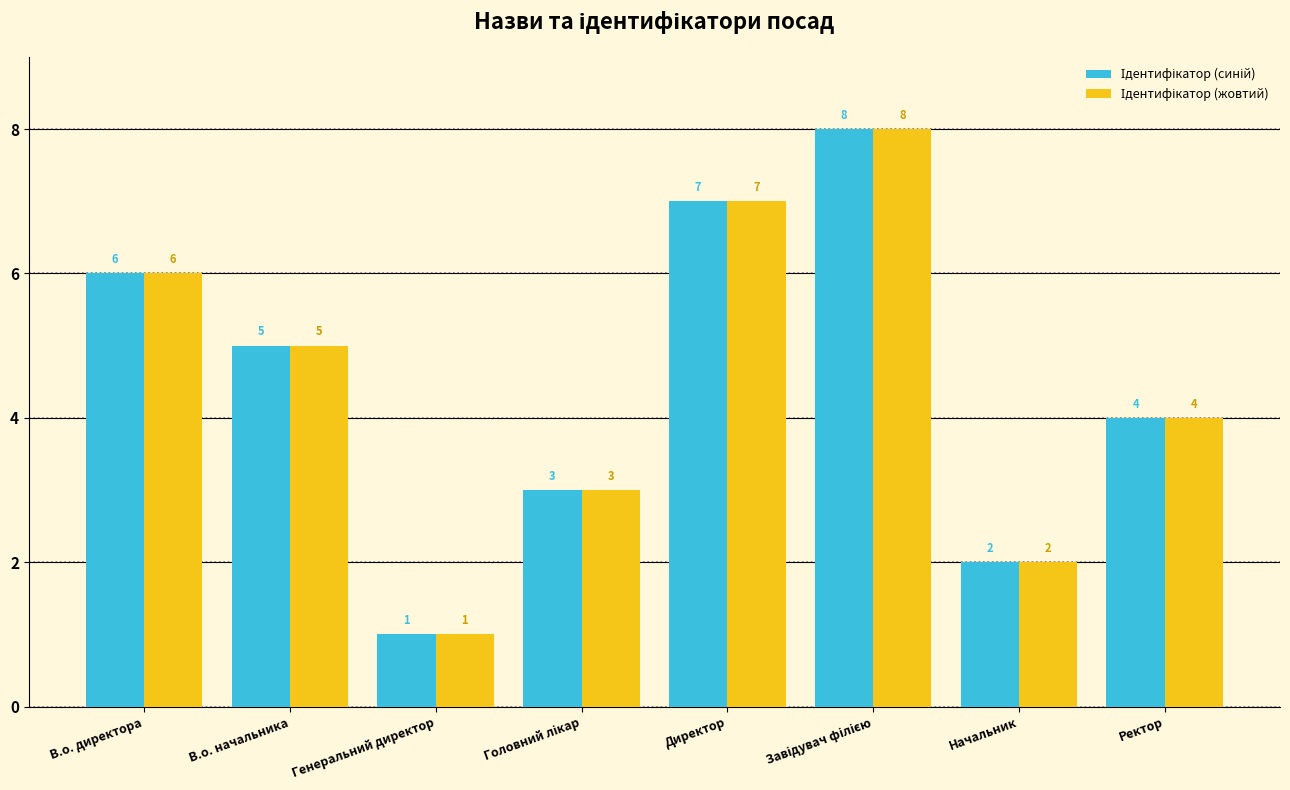

What is the average value of the Ідентифікатор (жовтий) series?

4